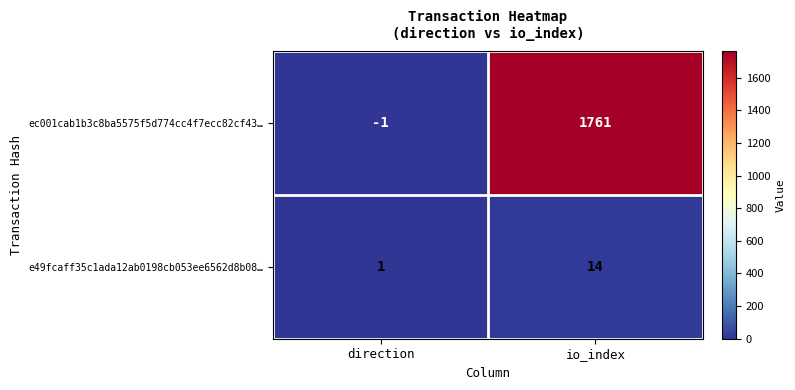

The value of e49fcaff35c1ada12ab0198cb053ee6562d8b08… at io_index is 6. True or false?

False